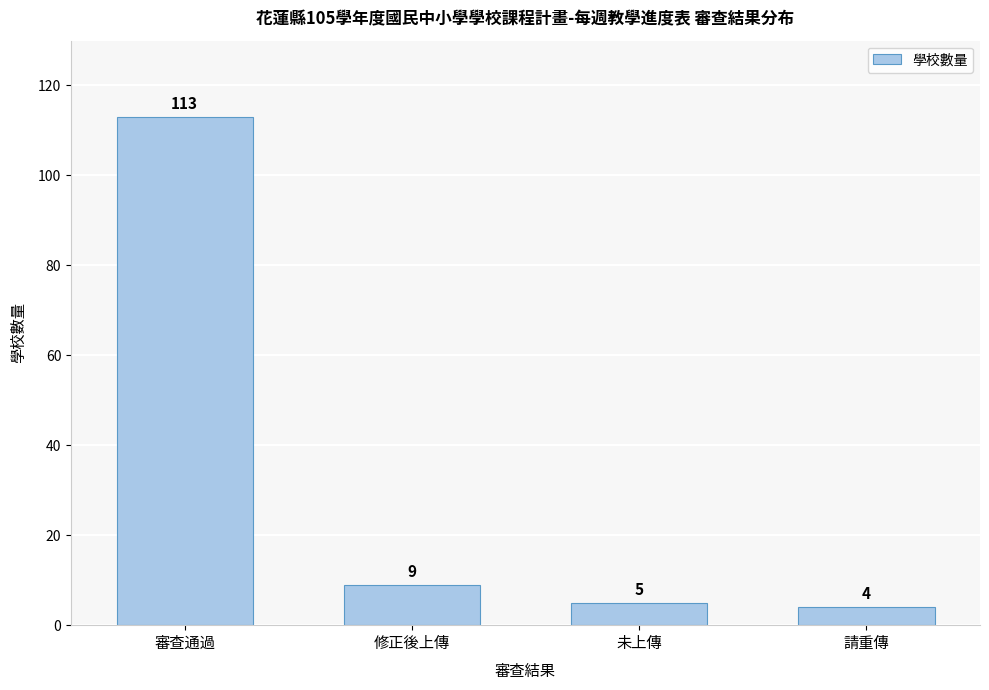

Reading left to right, transcribe all the data shown in this chart.

113	9	5	4